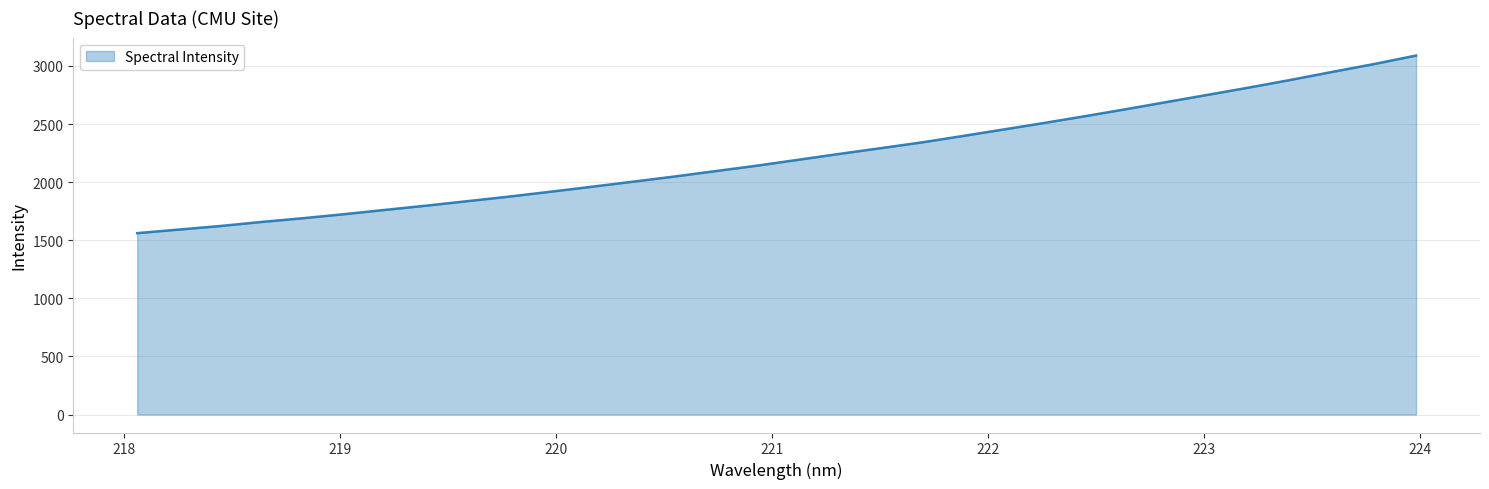

What is the smallest value displayed?

1561.2